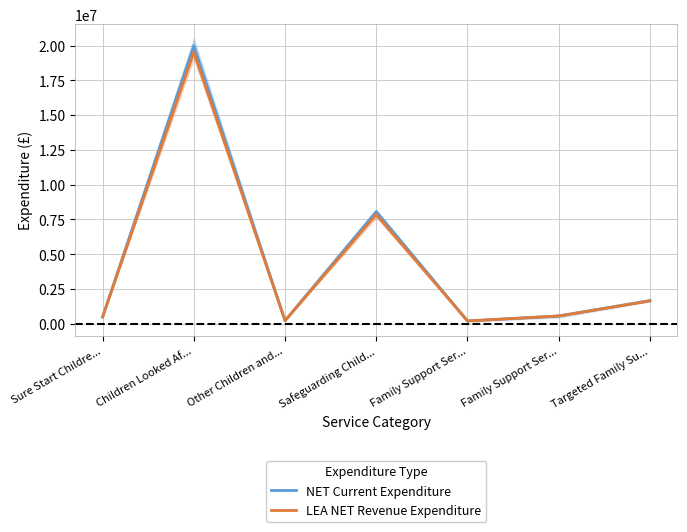

Is it true that NET Current Expenditure equals 1665097 at Targeted Family Su...?

True